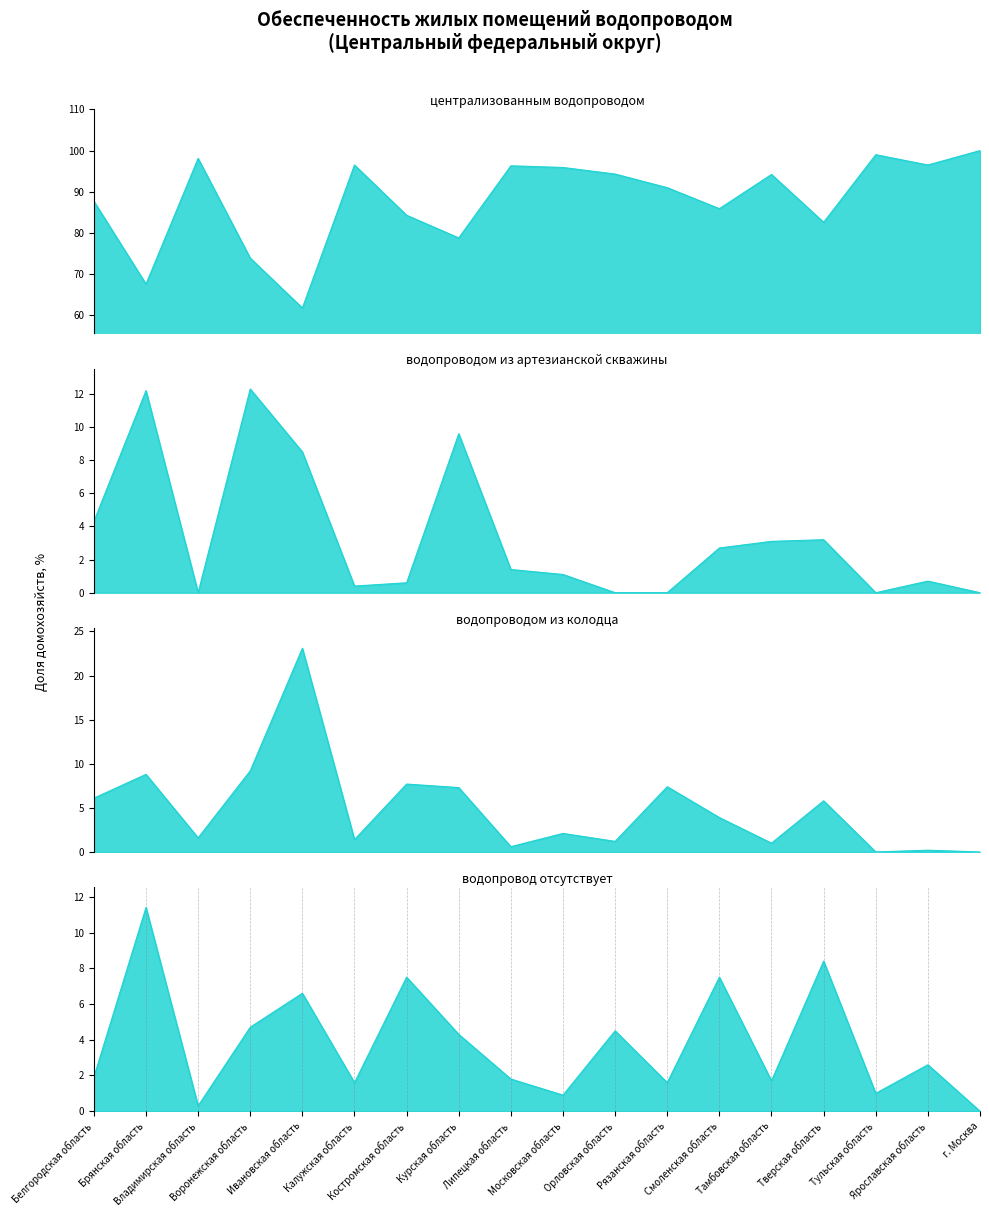

What is the difference between the водопроводом из артезианской скважины values at Липецкая область and Московская область?

0.3